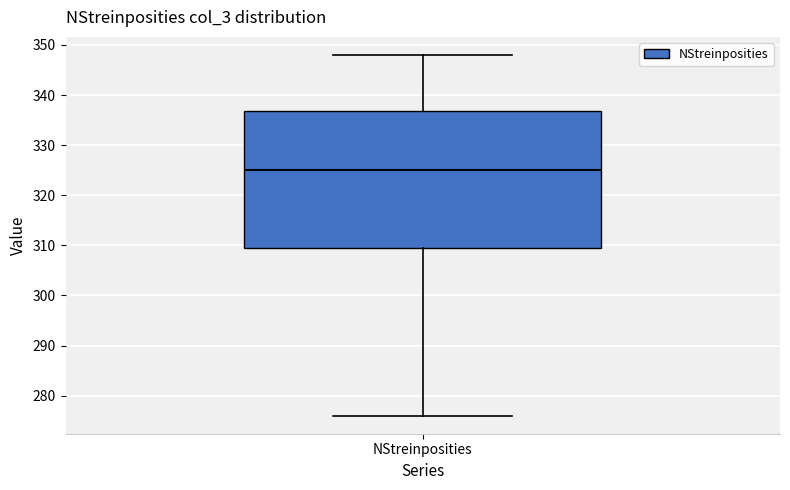

Transcribe this box plot: give where the median line is, the range the box spans, and where the two whiskers end, as read against the y-axis. The values are not printed on the chart, so give them approximately, as read against the axis.

median 325, box 310 to 337, whiskers 276 to 348